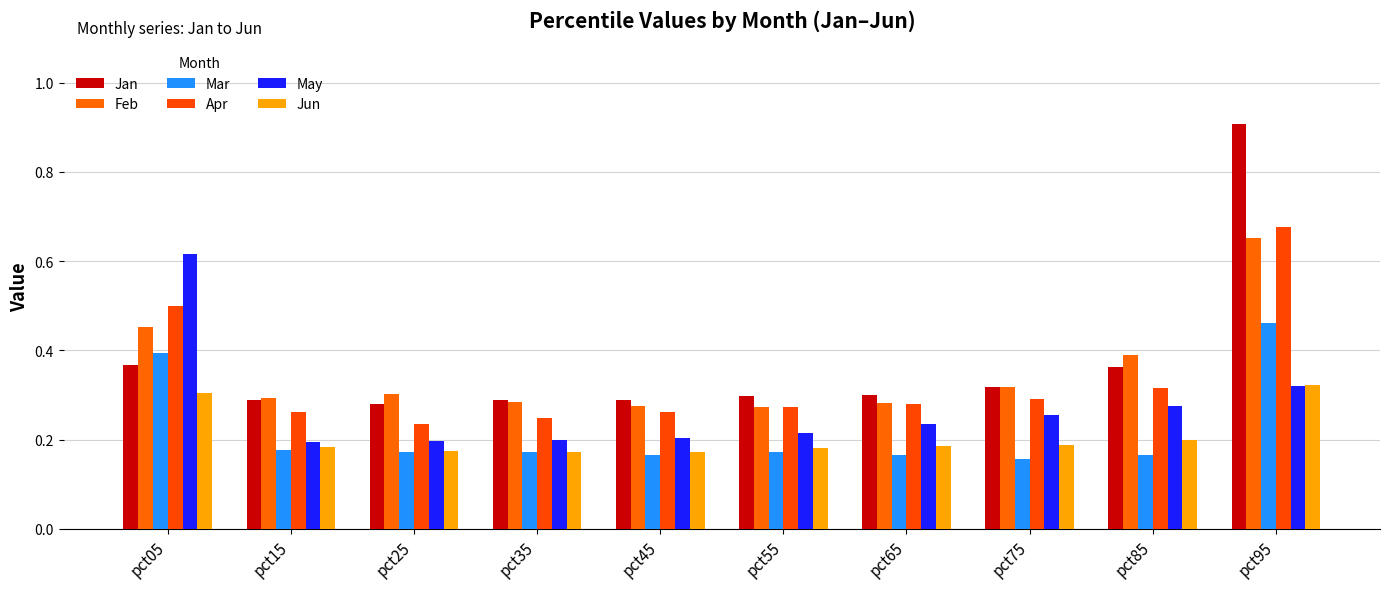

Count the number of categories in the chart.

10